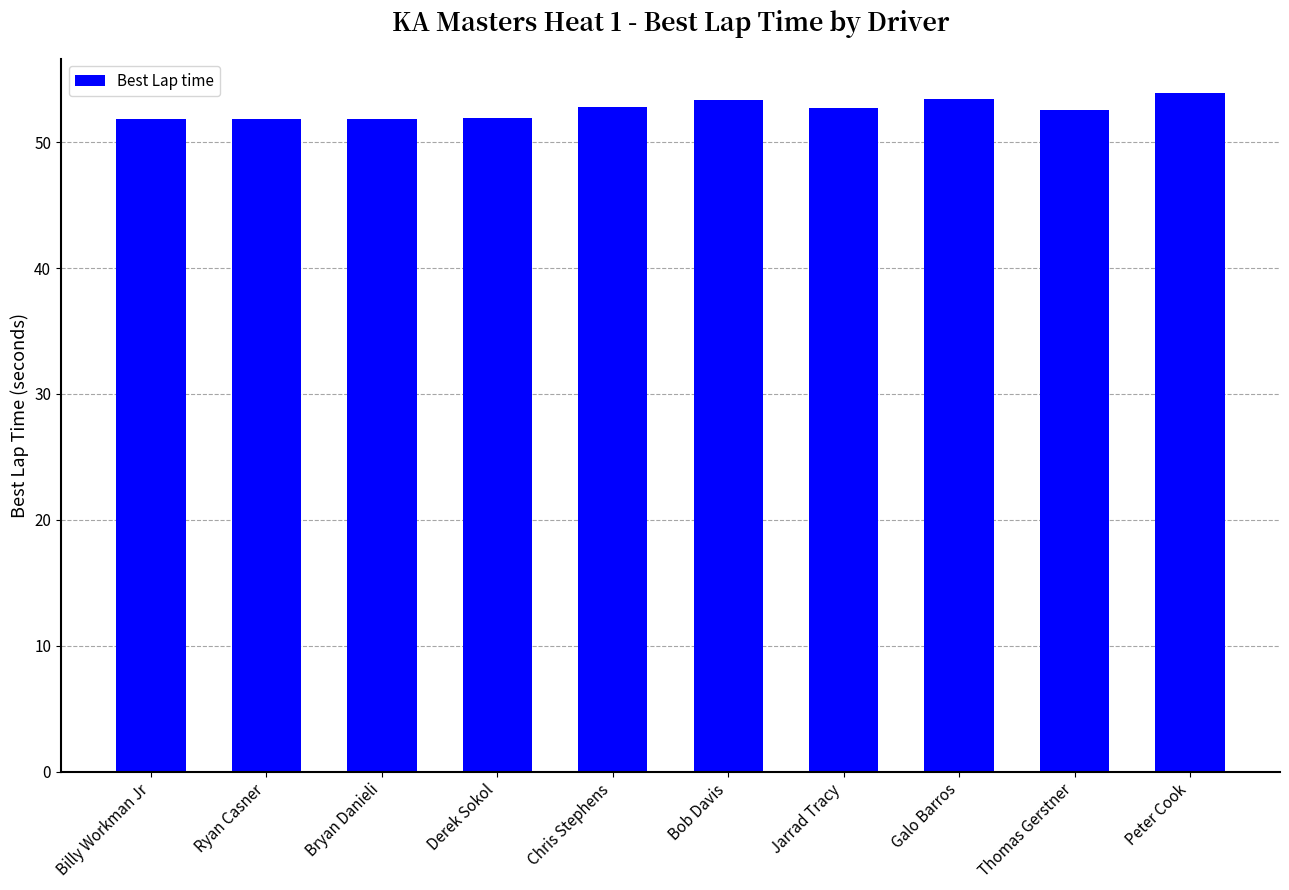

The value at Jarrad Tracy is 10.7. True or false?

False